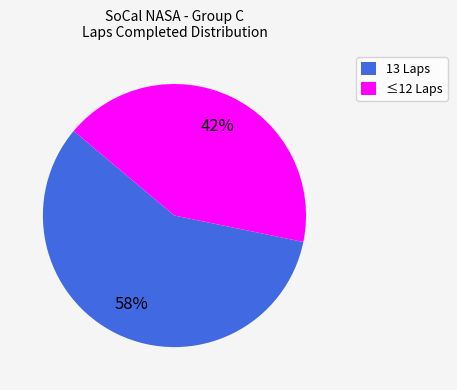

The ≤12 Laps slice represents 57% of the pie. True or false?

False